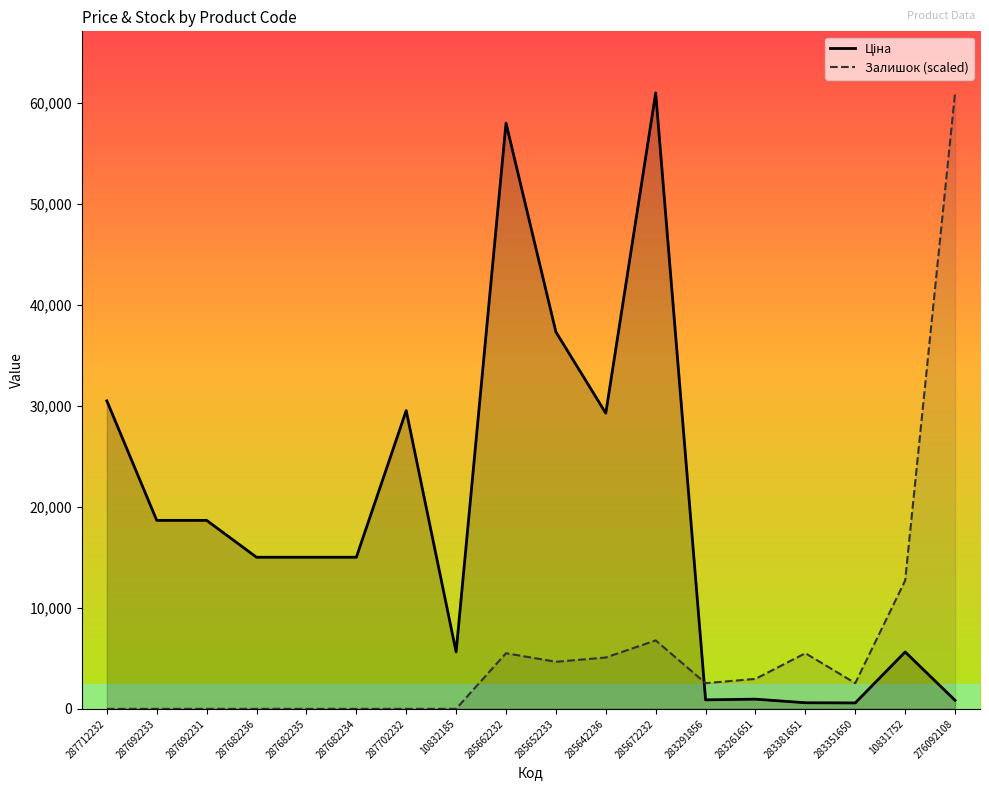

Reading left to right, transcribe all the data shown in this chart.

Ціна: 287712232=30512.3	287692233=18671.5	287692231=18671.5	287682236=15019.2	287682235=15019.2	287682234=15019.2	287702232=29548.9	10832185=5636.0	285662232=58037.0	285652233=37343.0	285642236=29294.9	285672232=61024.7	283291856=889.9	283261651=957.1	283381651=602.1	283351650=585.3	10831752=5636.0	276092108=842.8
Залишок (scaled): 287712232=0.0	287692233=0.0	287692231=0.0	287682236=0.0	287682235=0.0	287682234=0.0	287702232=0.0	10832185=0.0	285662232=5509.2	285652233=4661.6	285642236=5085.4	285672232=6780.5	283291856=2542.7	283261651=2966.5	283381651=5509.2	283351650=2542.7	10831752=12713.5	276092108=61024.7